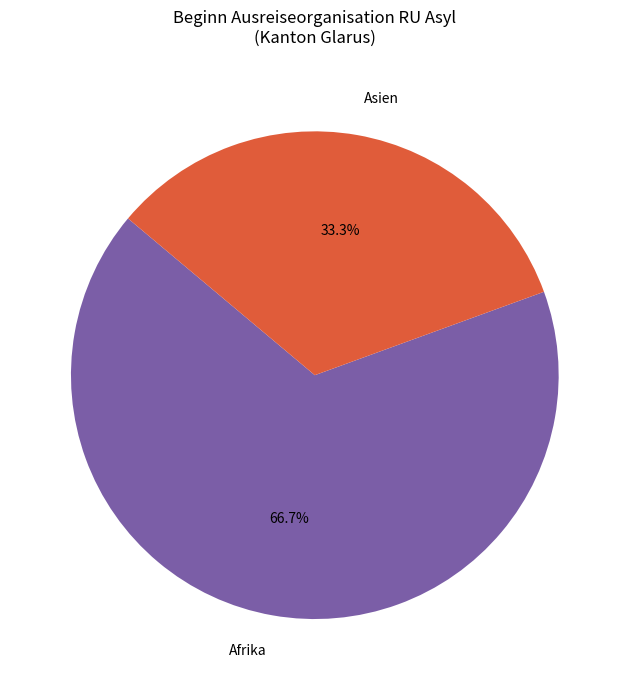

What is the ratio of the value at Afrika to the value at Asien?

2.0